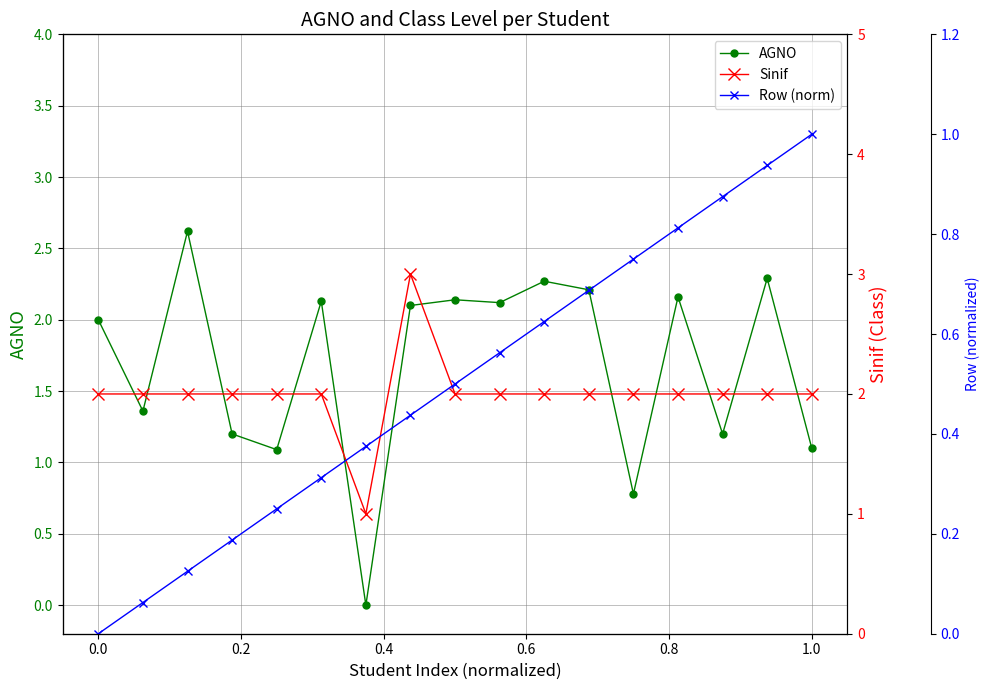

Reading left to right, extract all data points from this chart.

AGNO: 2.0	1.4	2.6	1.2	1.1	2.1	0.0	2.1	2.1	2.1	2.3	2.2	0.8	2.2	1.2	2.3	1.1
Sinif: 2.0	2.0	2.0	2.0	2.0	2.0	1.0	3.0	2.0	2.0	2.0	2.0	2.0	2.0	2.0	2.0	2.0
Row (norm): 0.0	0.1	0.1	0.2	0.2	0.3	0.4	0.4	0.5	0.6	0.6	0.7	0.8	0.8	0.9	0.9	1.0